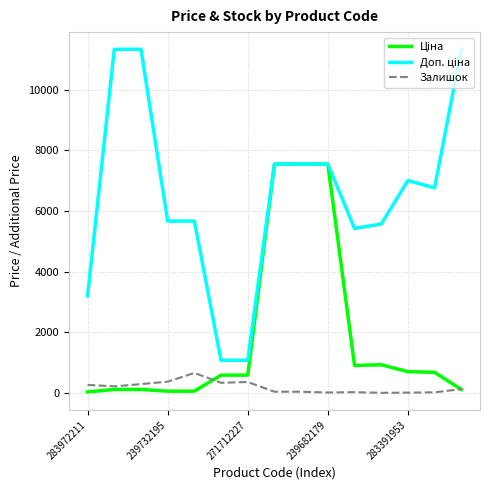

What is the highest value of the Залишок series?

658.0